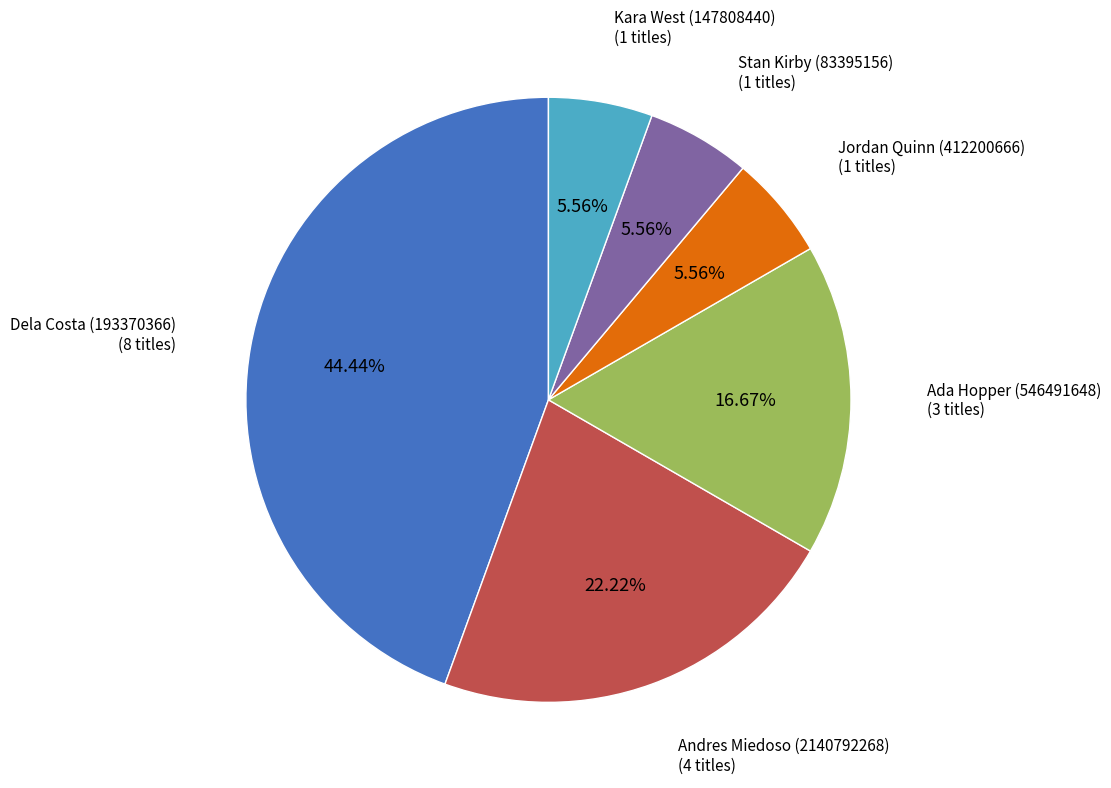

Approximately how many times larger is the value at Stan Kirby (83395156) compared to Ada Hopper (546491648)?

0.3